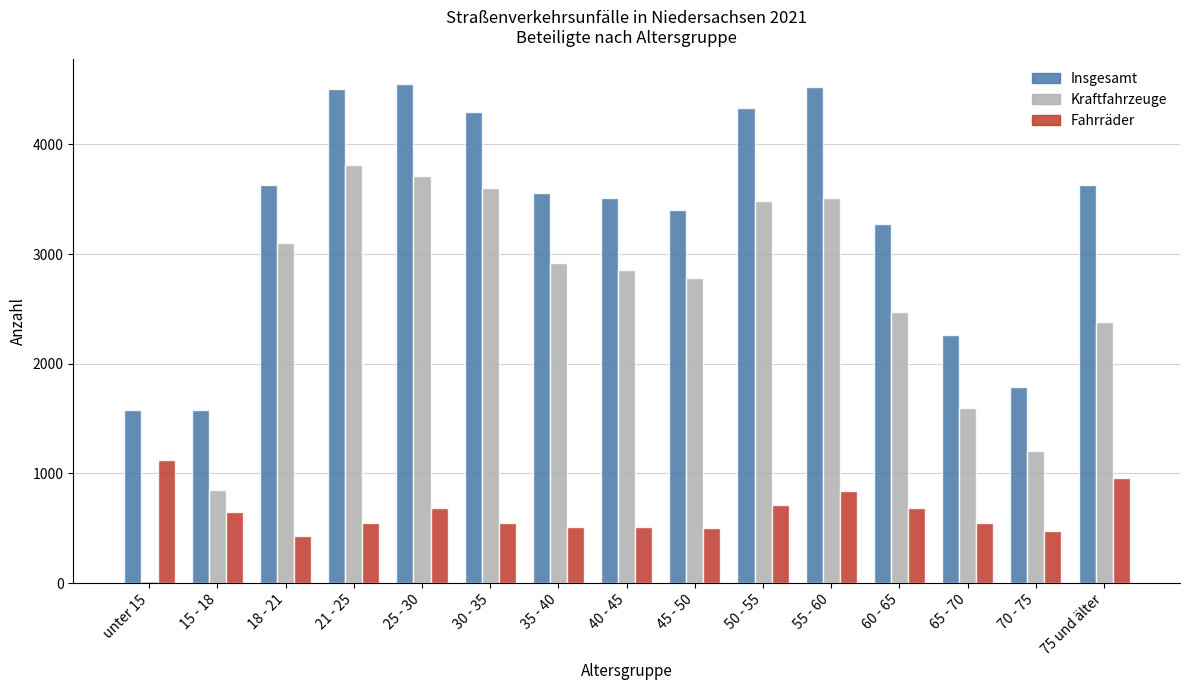

What is the label of the 5th bar from the left?

25 - 30